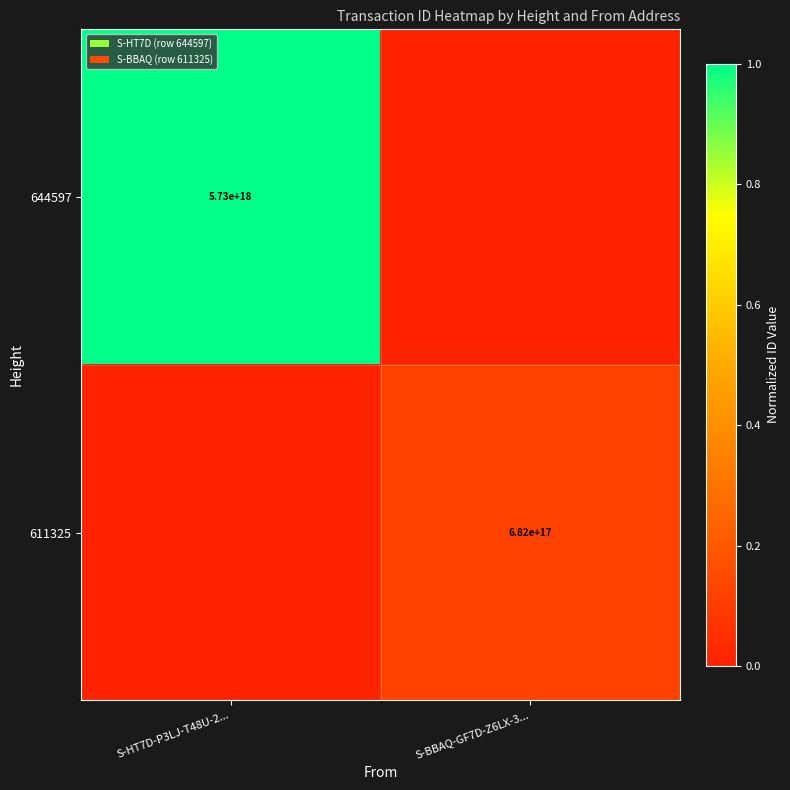

True or false: 611325 has a value of 0.2 at S-BBAQ-GF7D-Z6LX-3....

False